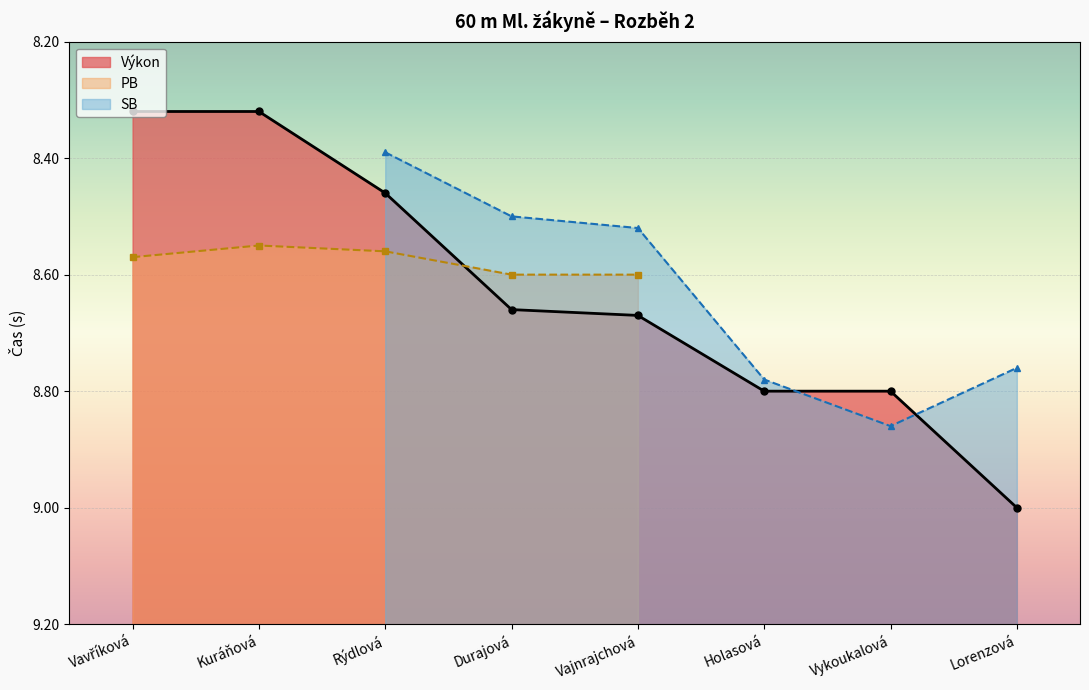

How many interior local peaks does the SB series have?

1